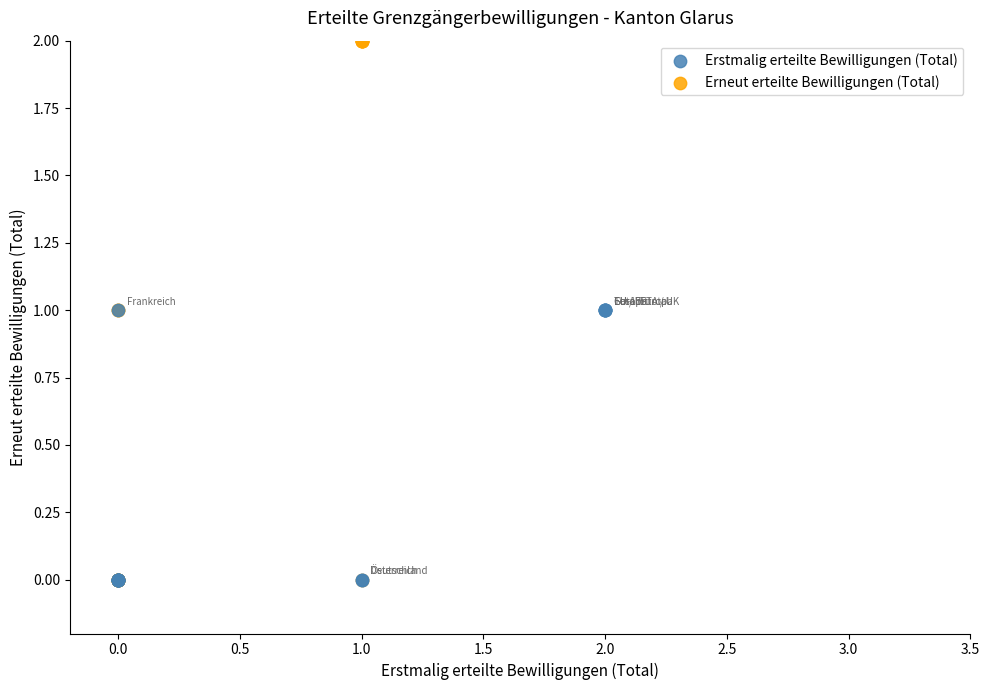

Which series reaches the maximum Y coordinate?

Erneut erteilte Bewilligungen (Total)